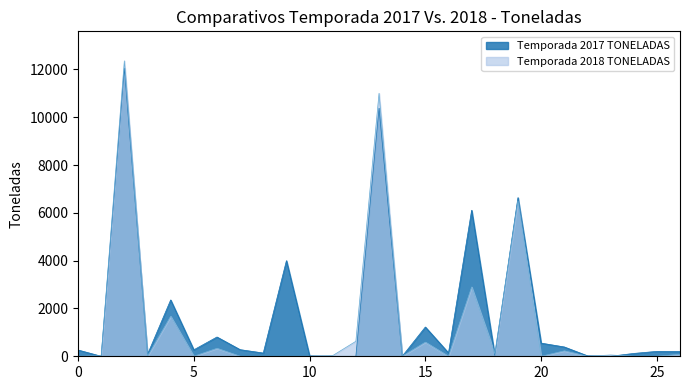

What are all the series names shown in the legend?

Temporada 2017 TONELADAS, Temporada 2018 TONELADAS